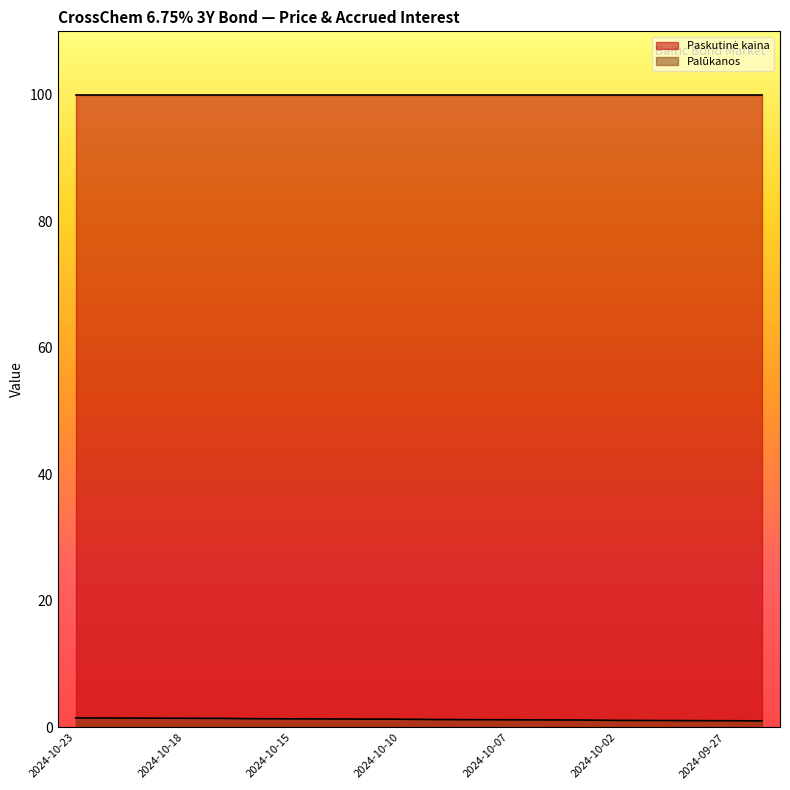

Rank the categories by value from highest to lowest.

2024-10-23, 2024-10-22, 2024-10-21, 2024-10-18, 2024-10-17, 2024-10-16, 2024-10-15, 2024-10-14, 2024-10-11, 2024-10-10, 2024-10-09, 2024-10-08, 2024-10-07, 2024-10-04, 2024-10-03, 2024-10-02, 2024-10-01, 2024-09-30, 2024-09-27, 2024-09-26